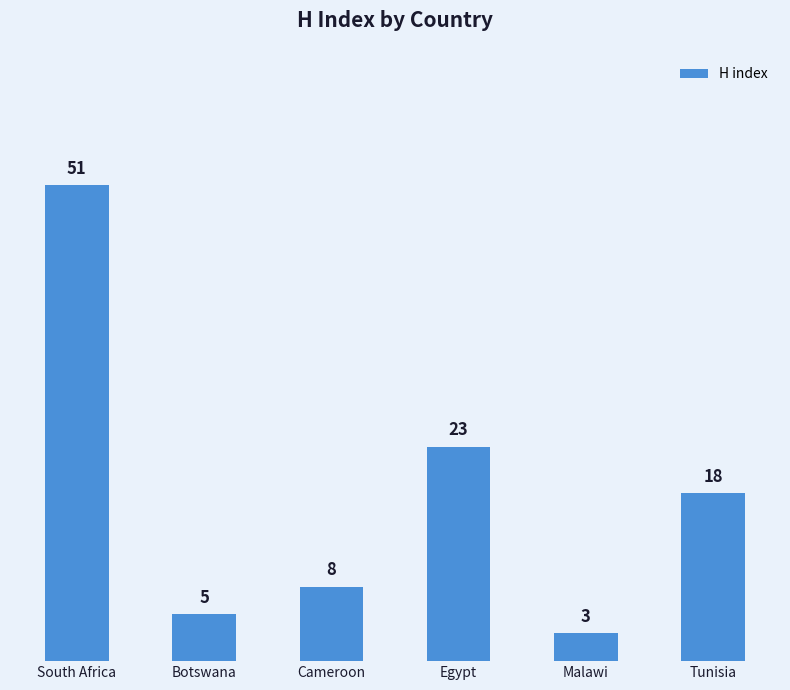

List the labels in order of value, smallest first.

Malawi, Botswana, Cameroon, Tunisia, Egypt, South Africa